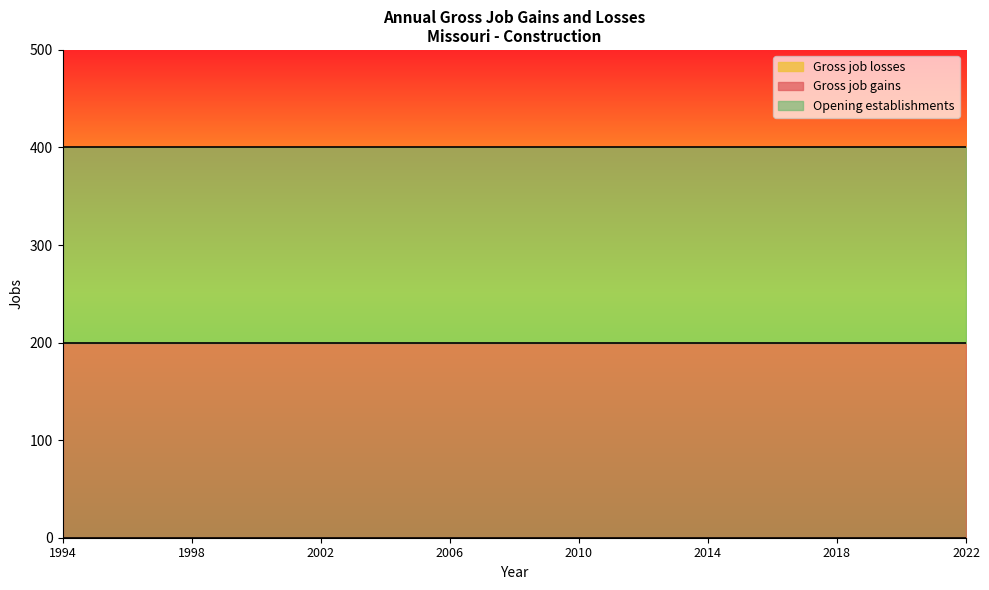

Which series has the largest range (max minus min)?

Gross job gains